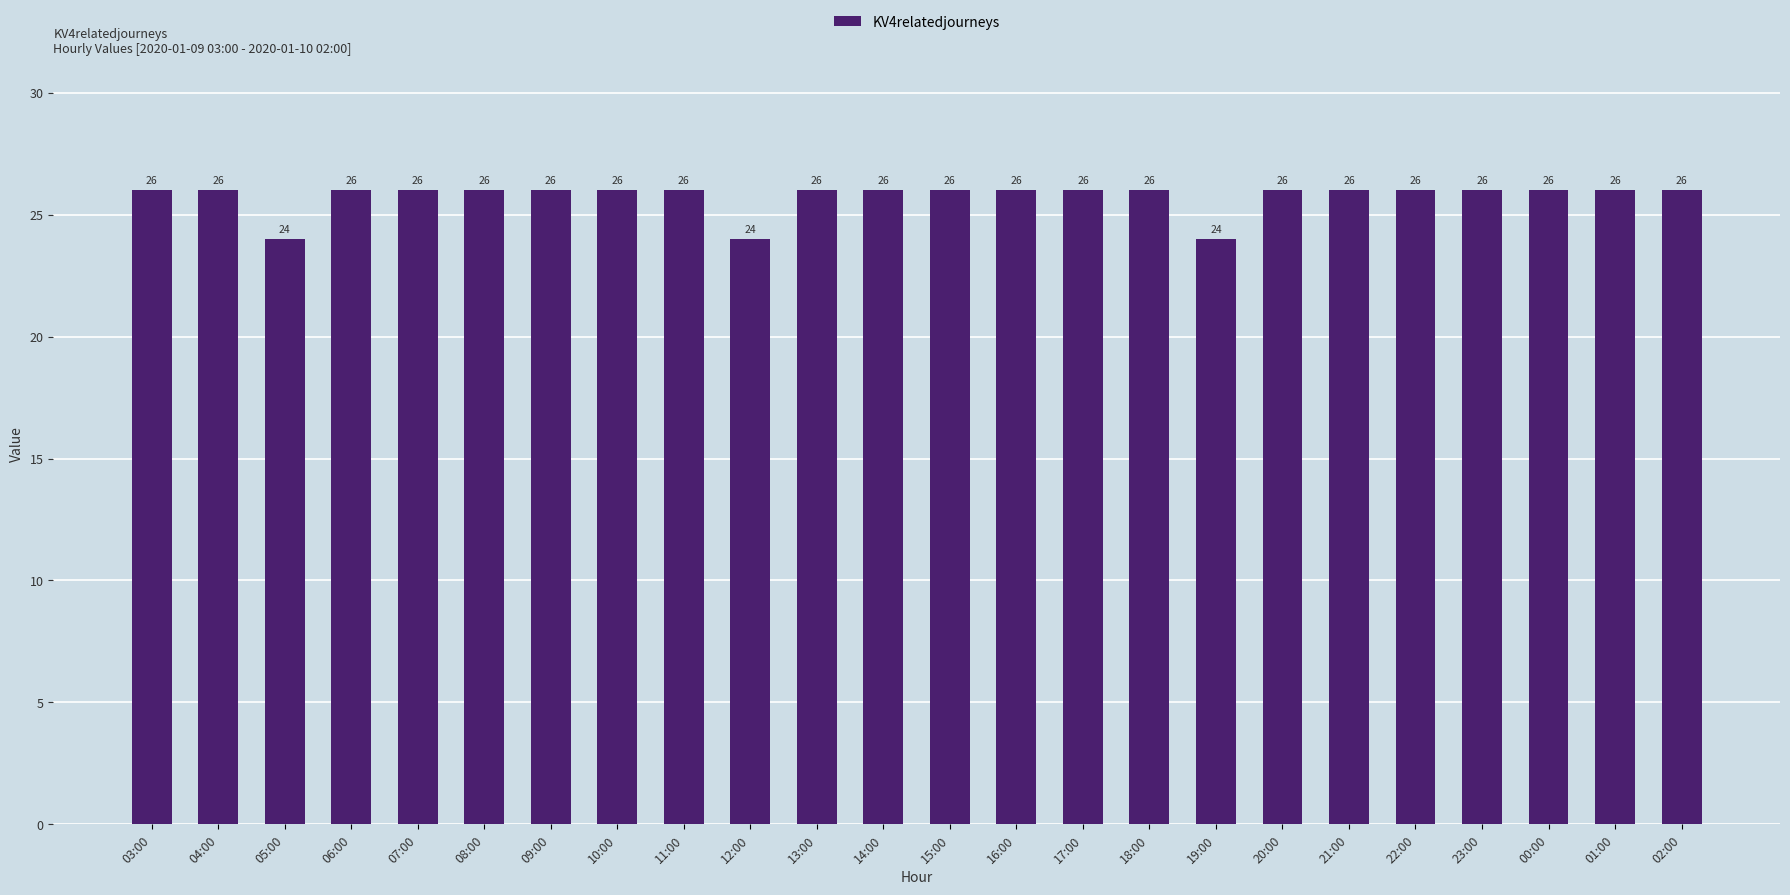

Reading right to left, extract all data points from this chart.

26	26	26	26	26	26	26	24	26	26	26	26	26	26	24	26	26	26	26	26	26	24	26	26